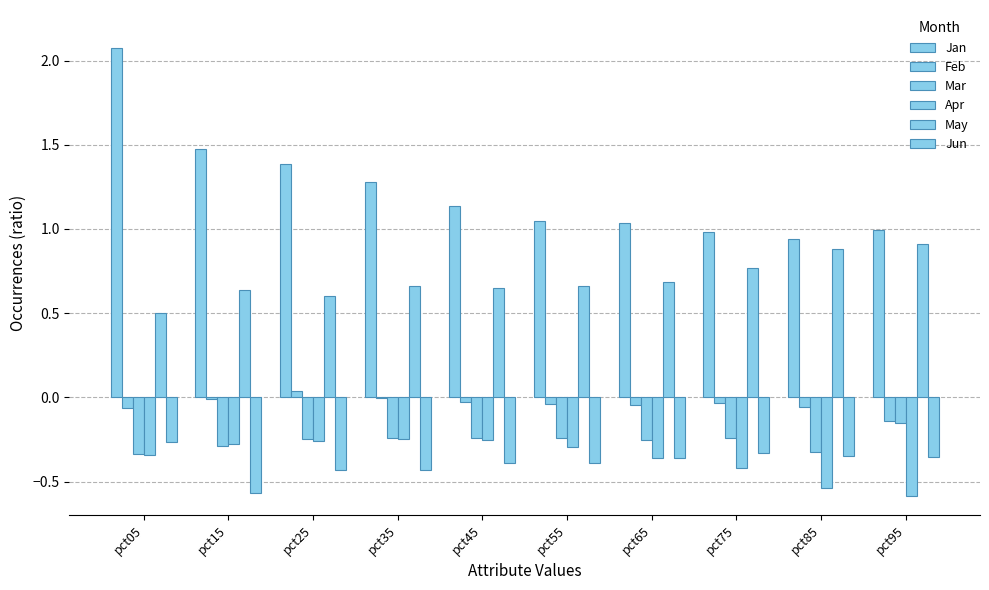

How many series are shown in this chart?

6